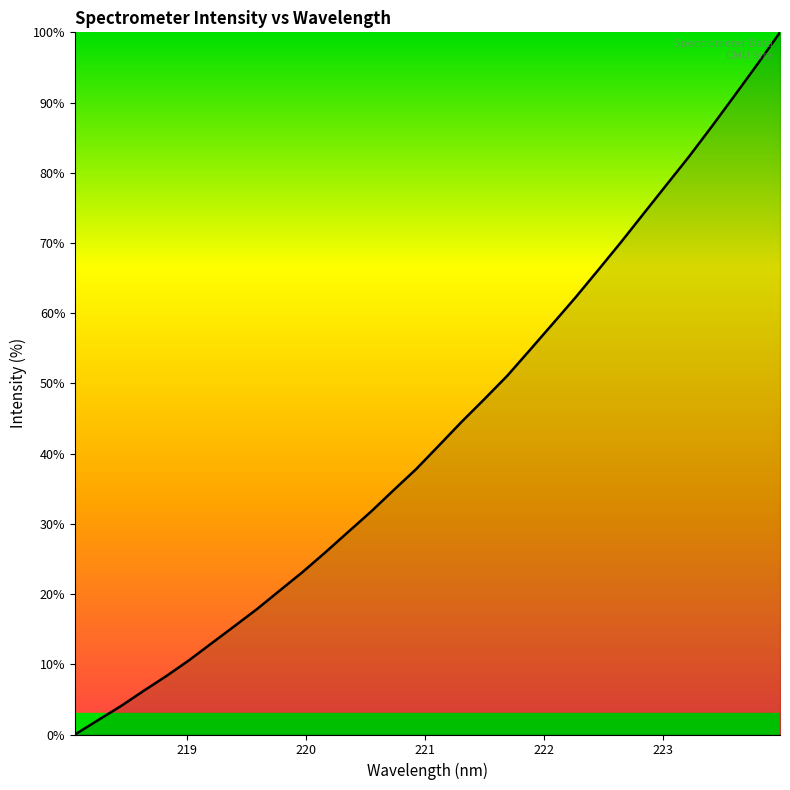

What is the difference between the maximum and minimum values?

100.0